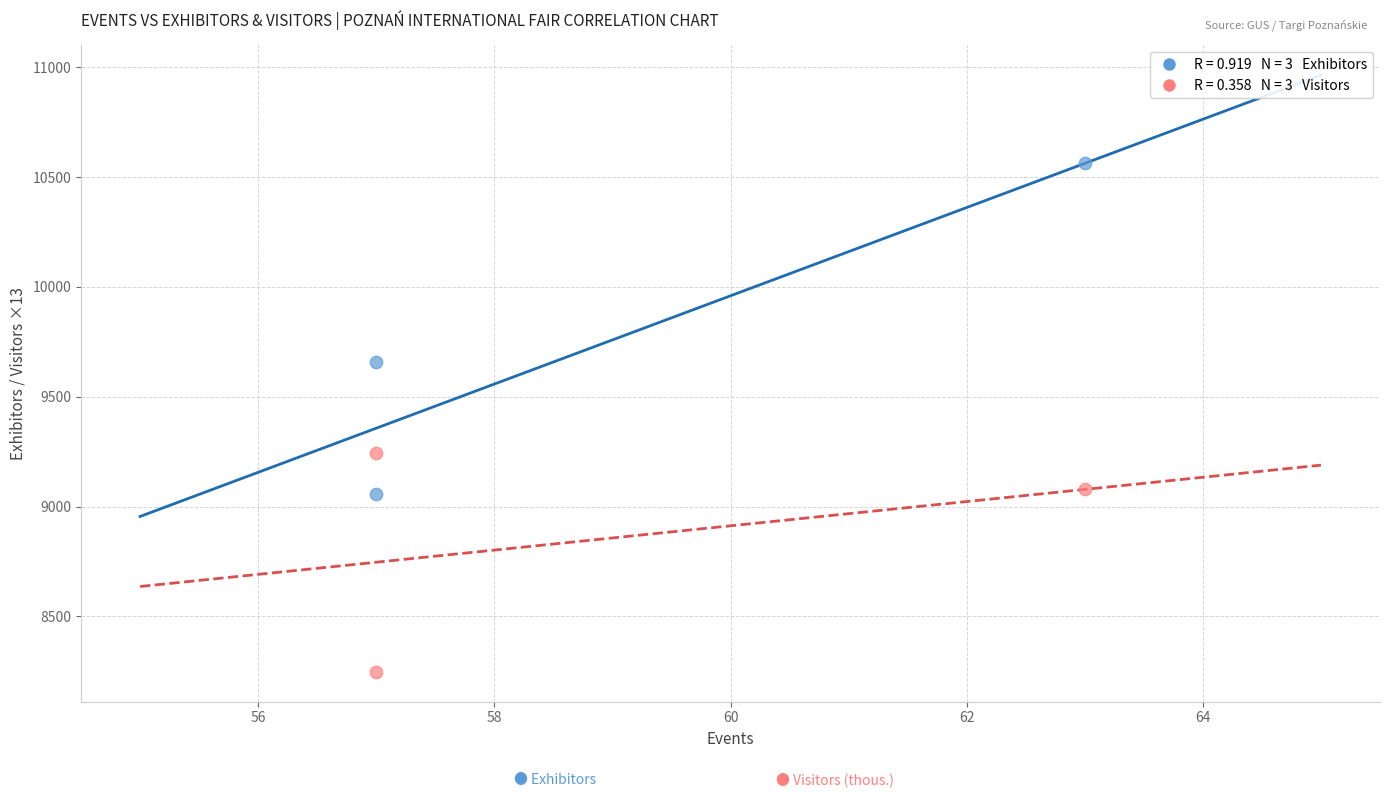

Across all series, what Y value is closest to 9404?

9245.6